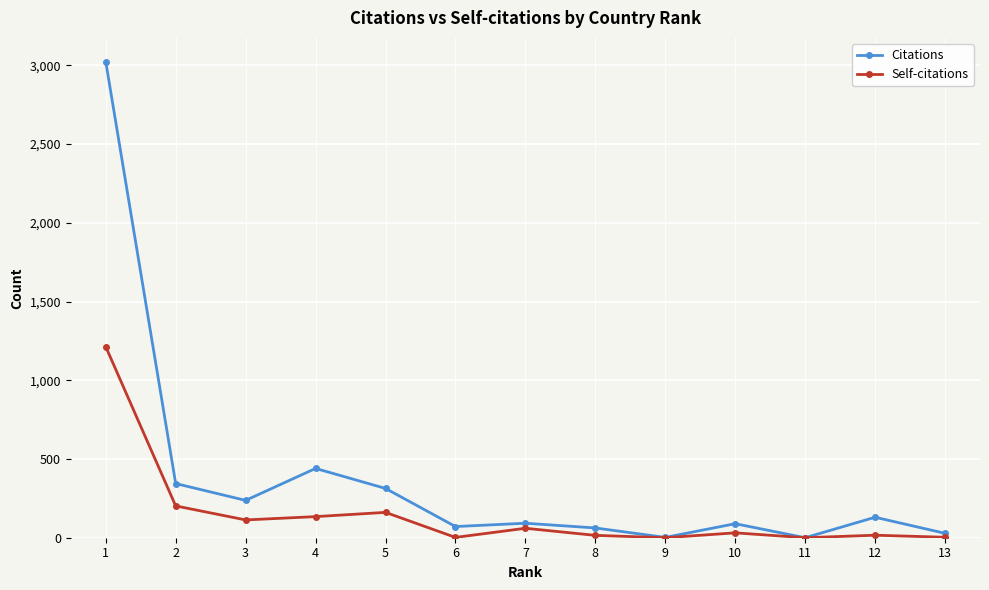

The Citations series shows 3023 at 1. True or false?

True